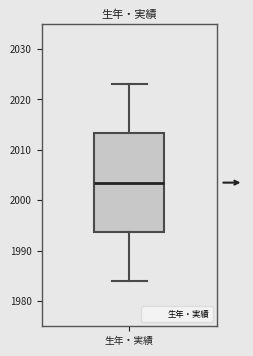

Read this box plot against the y-axis: the position of the median line, the range covered by the box, and the ends of both whiskers. The values are not printed on the chart, so give them approximately, as read against the axis.

median 2004, box 1994 to 2013, whiskers 1984 to 2023